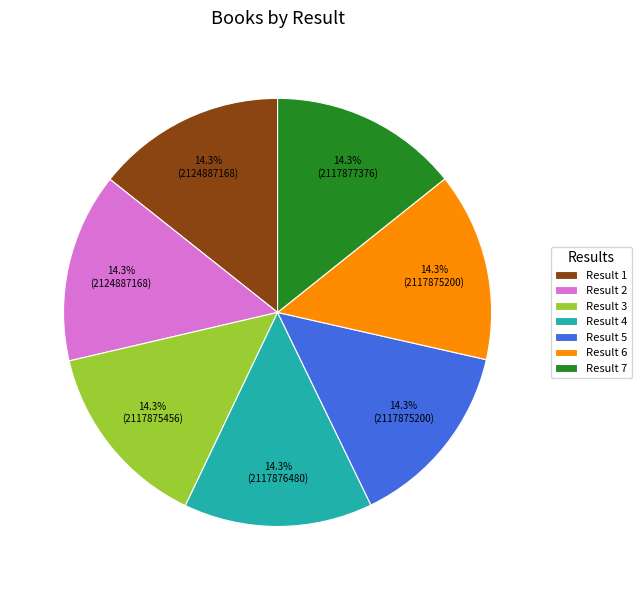

Approximately how many times larger is the value at Result 3 compared to Result 7?

1.0